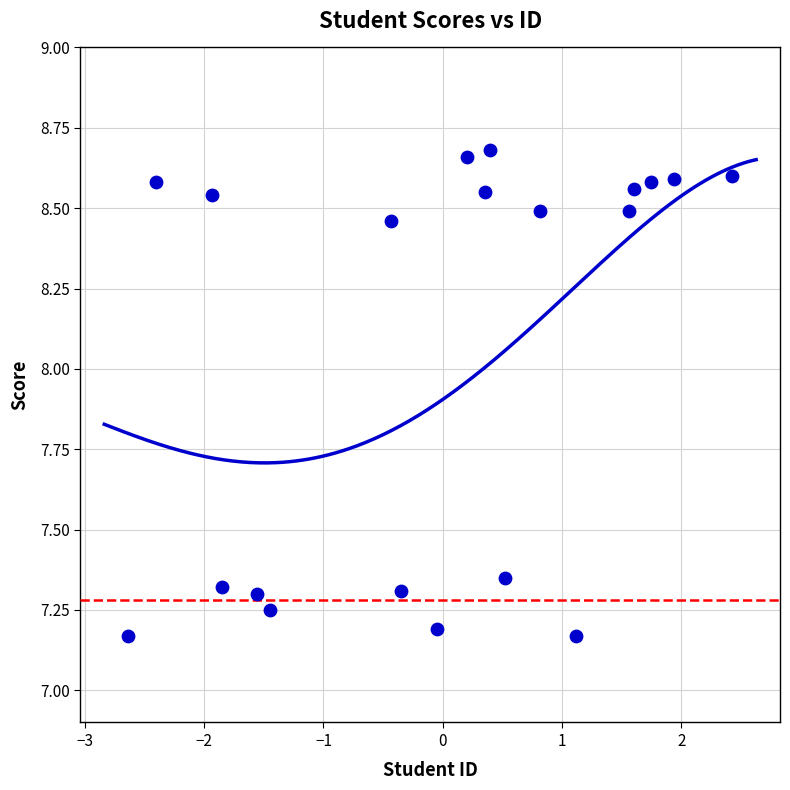

What is the range of Y values (max minus min)?

1.5